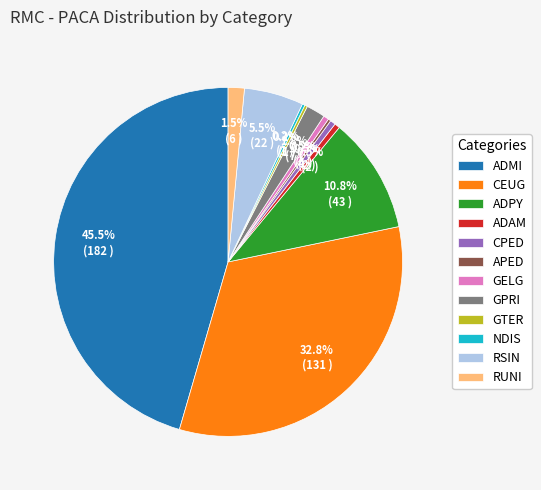

What is the largest slice in the pie chart?

ADMI